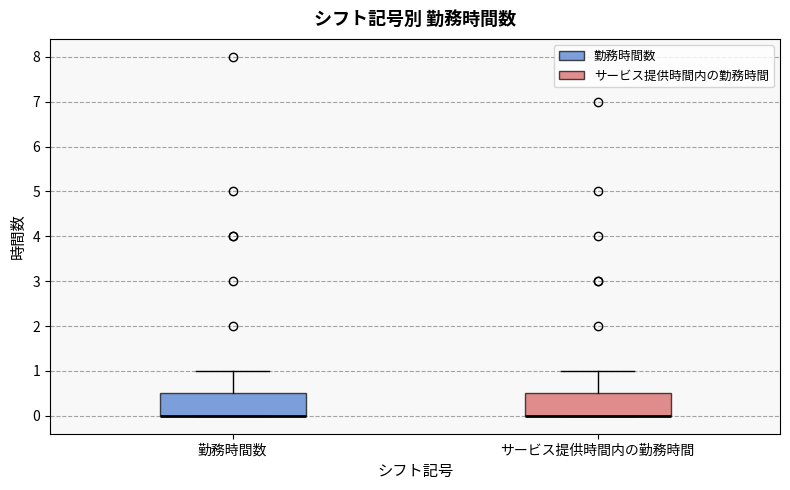

Where is the lower edge of the box for サービス提供時間内の勤務時間 on the y-axis? The values are not printed on the chart, so give them approximately, as read against the axis.

0.0